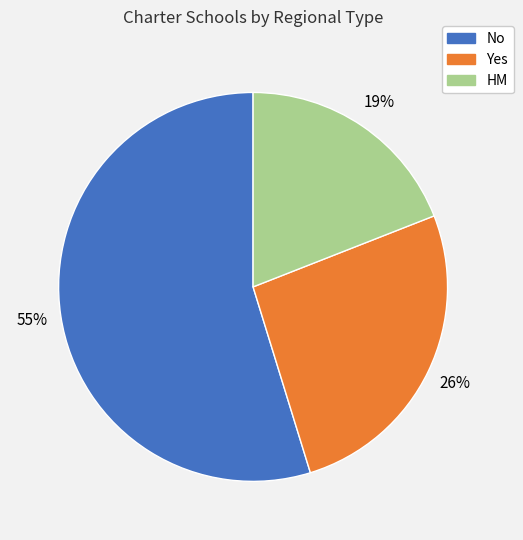

What percentage is the No slice, to the nearest percent?

55%